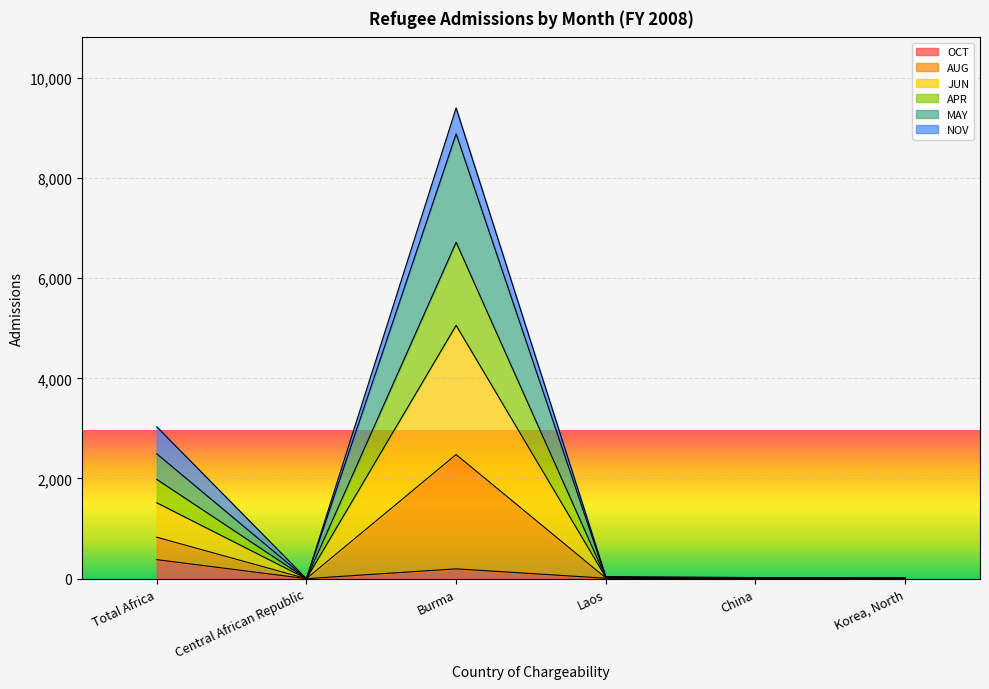

What is the sum of the AUG values at Korea, North and Laos?

33